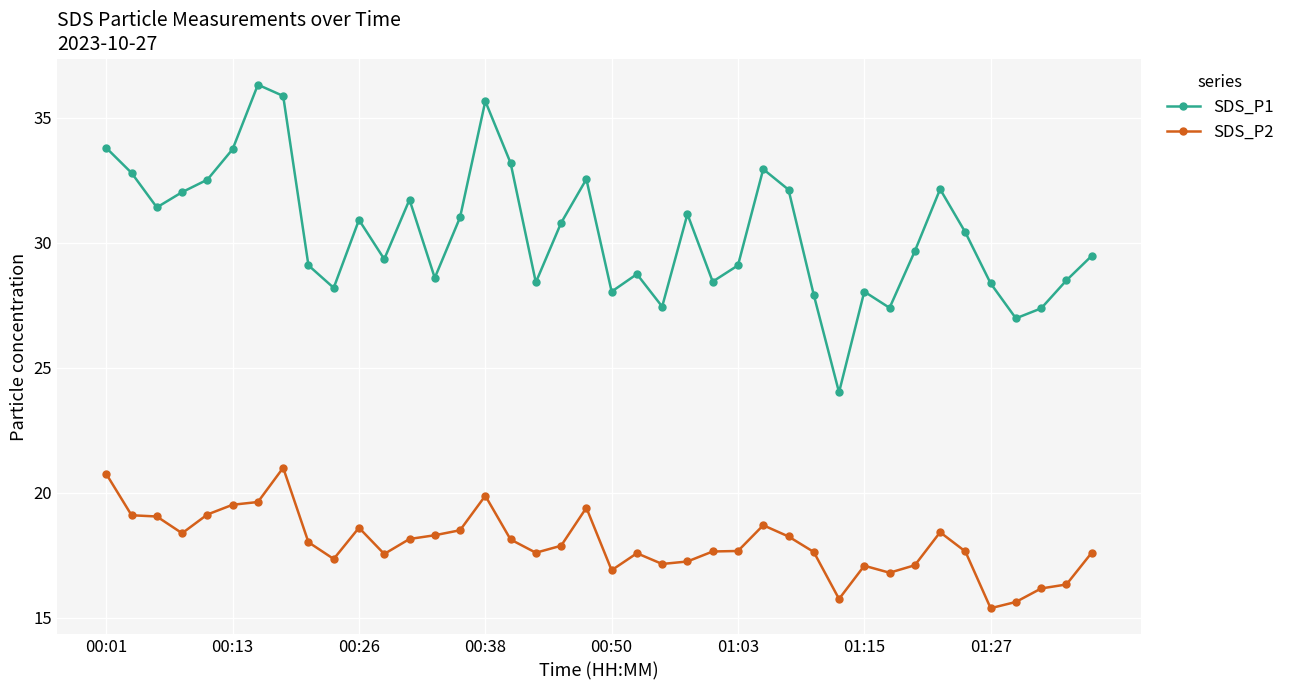

What is the value of the SDS_P2 point at the 8th from the left?

21.0